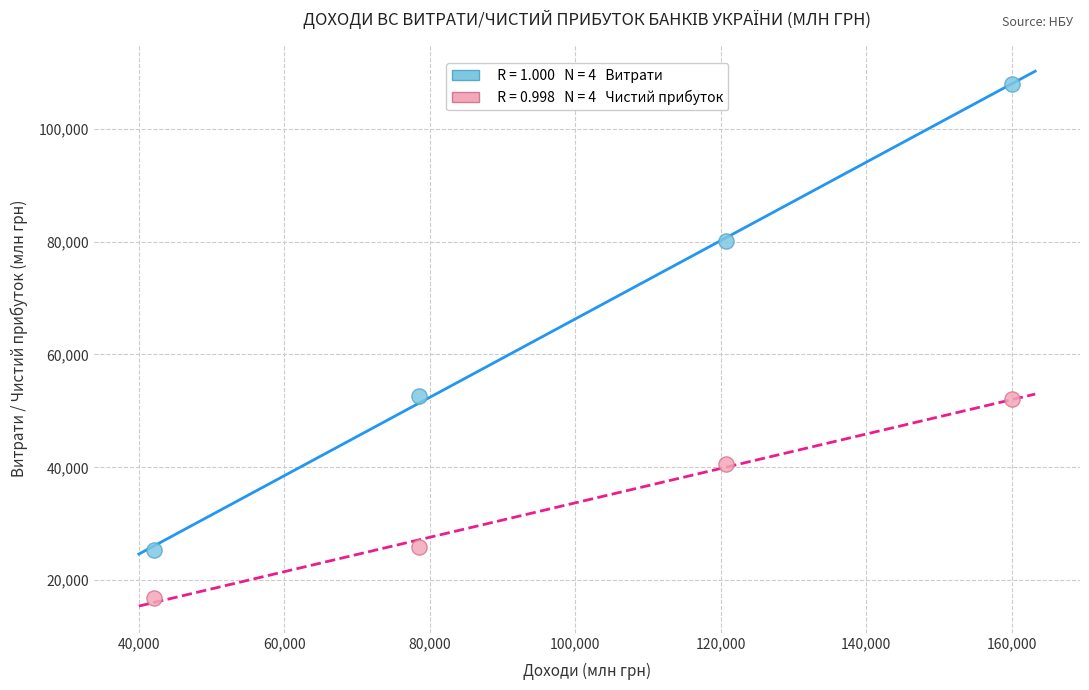

Across all data points, what is the average X value?

100356